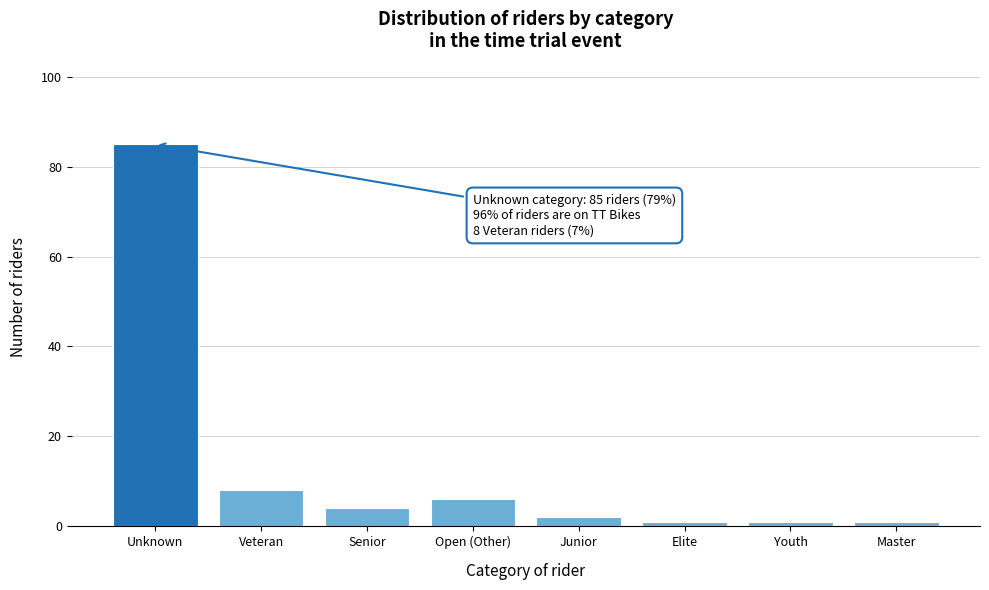

Reading left to right, what are all the values shown in this chart?

Unknown=85	Veteran=8	Senior=4	Open (Other)=6	Junior=2	Elite=1	Youth=1	Master=1